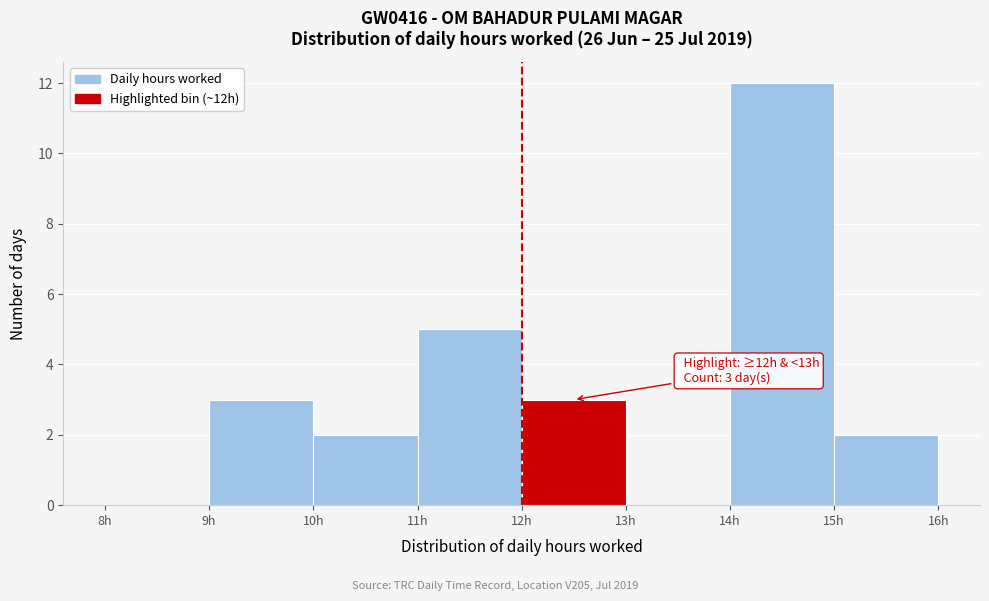

Which range on the x-axis has the tallest bar?

14 to 15